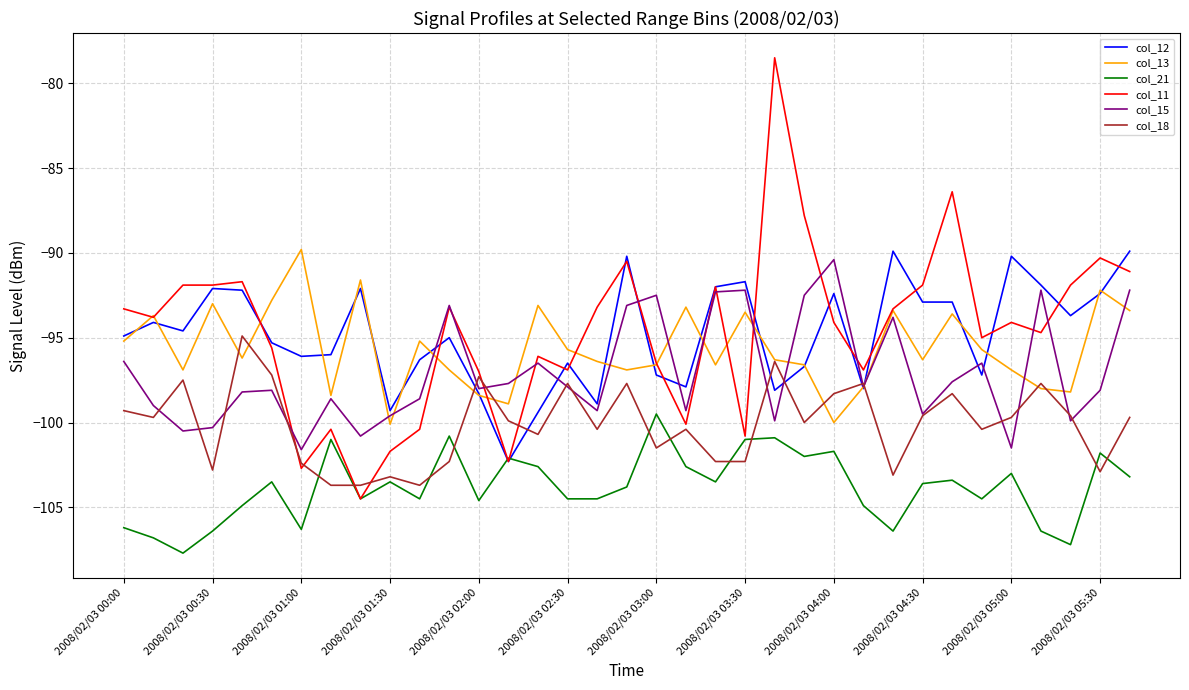

True or false: col_15 and col_21 intersect in this chart.

False